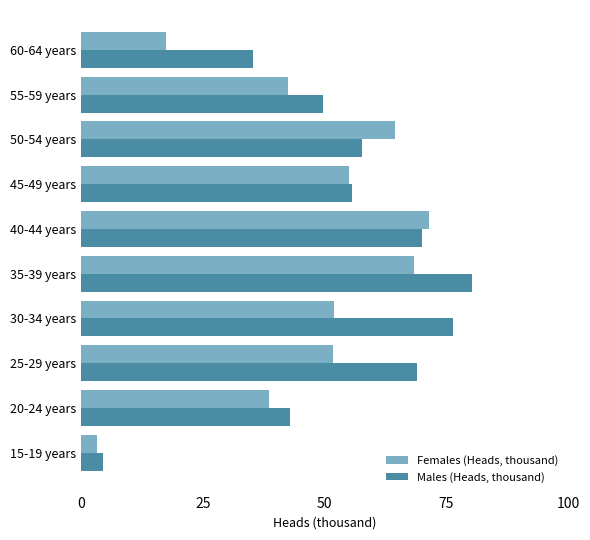

What is the difference between the maximum and minimum values in the Females (Heads, thousand) series?

68.2